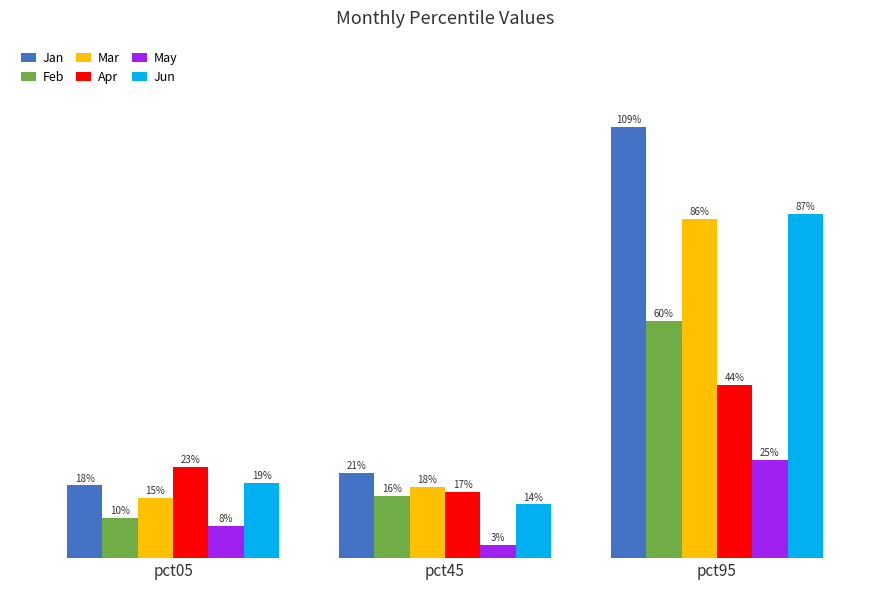

True or false: Jan has a value of 0.4 at pct45.

False